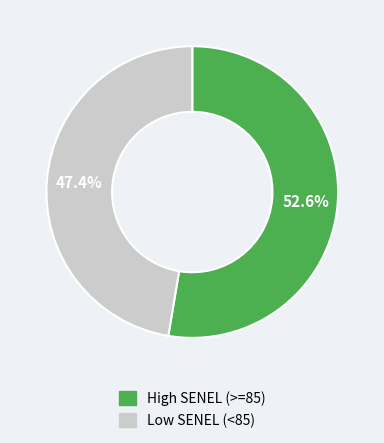

How many segments does this pie chart have?

2